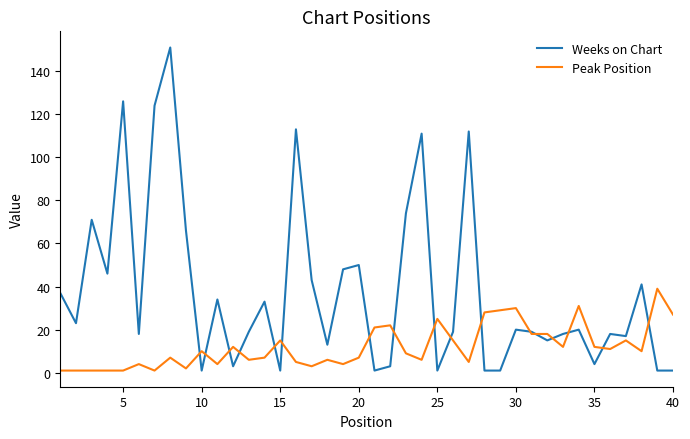

Which series has the largest range (max minus min)?

Weeks on Chart